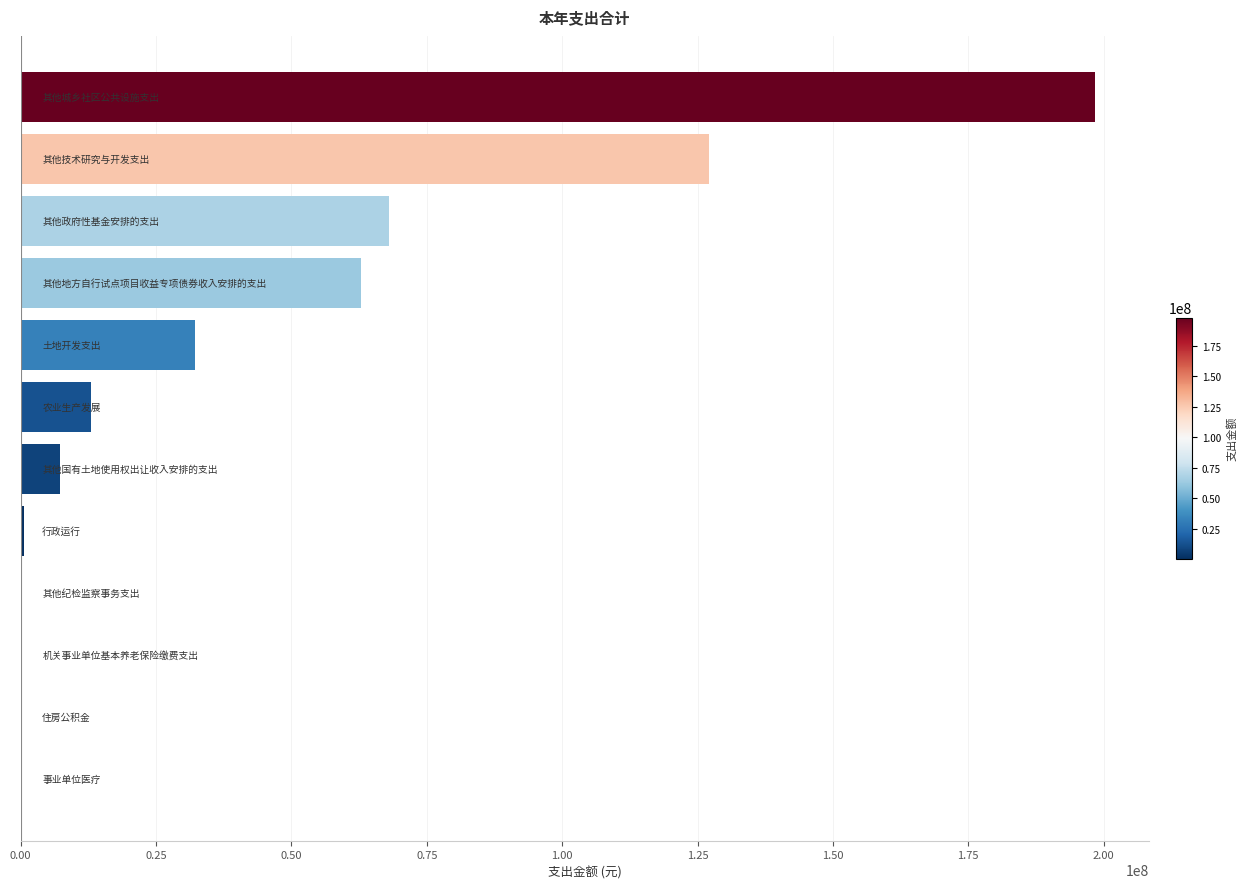

What is the sum of all values?

509573312.3